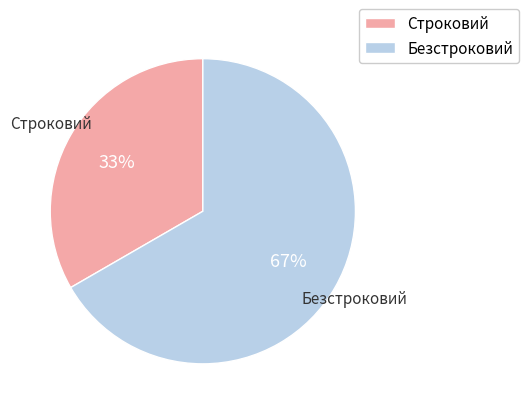

To the nearest percent, what is the average slice percentage?

50%